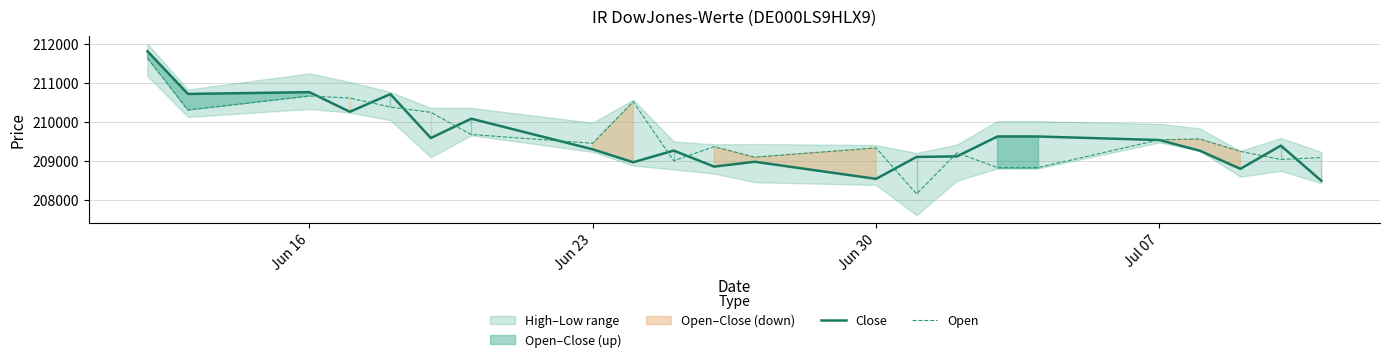

Read the Close value at Jun 16, to the nearest 10.

210760